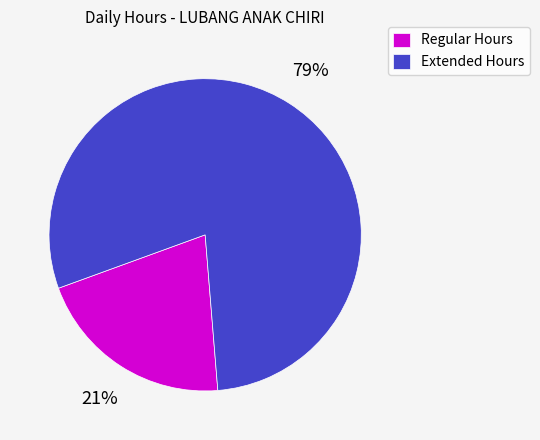

Which slice represents more than half of the pie?

Extended Hours